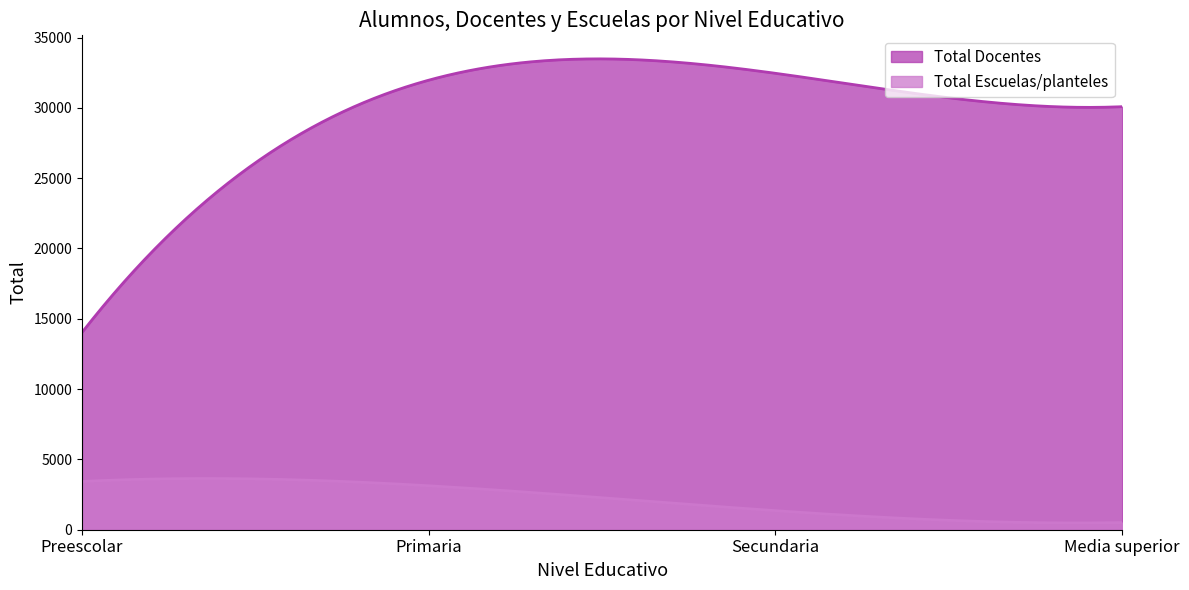

Which has a higher value, Media superior or Preescolar?

Media superior